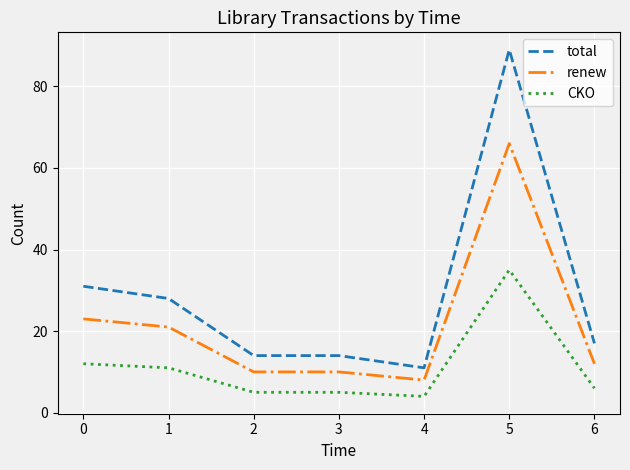

Count the number of categories in the chart.

7